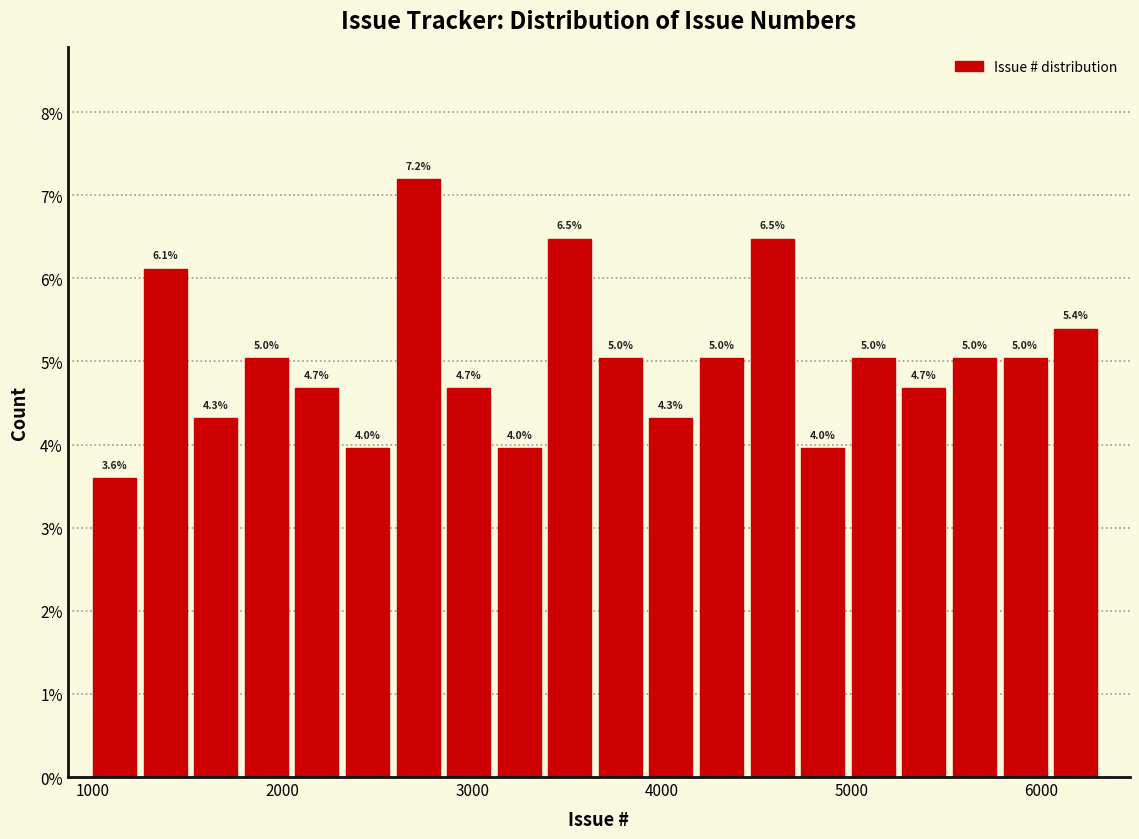

Read against the x-axis, roughly where is the centre of the tallest bar?

2700